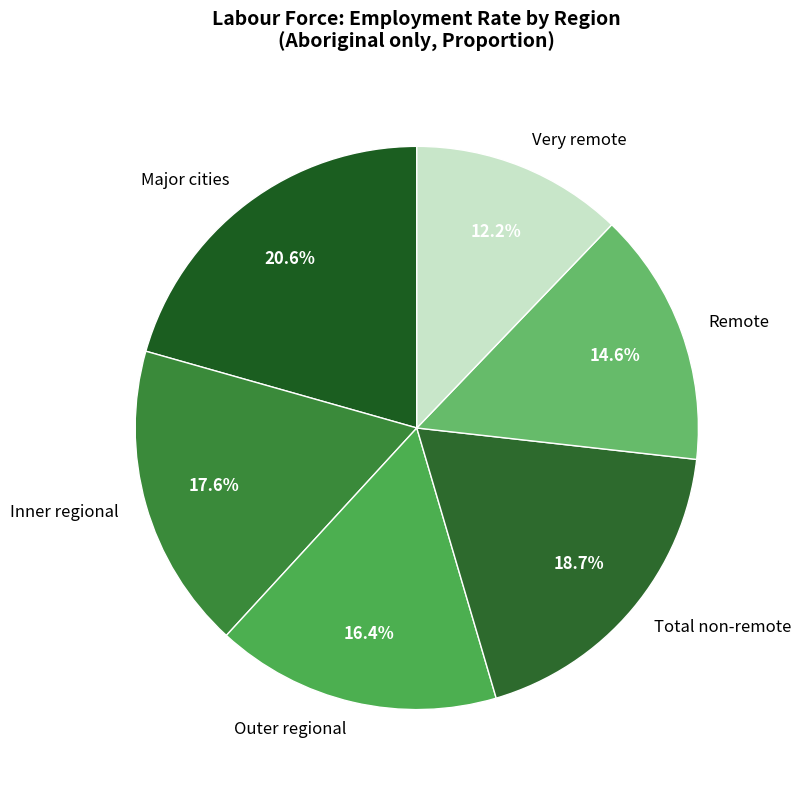

How many segments does this pie chart have?

6